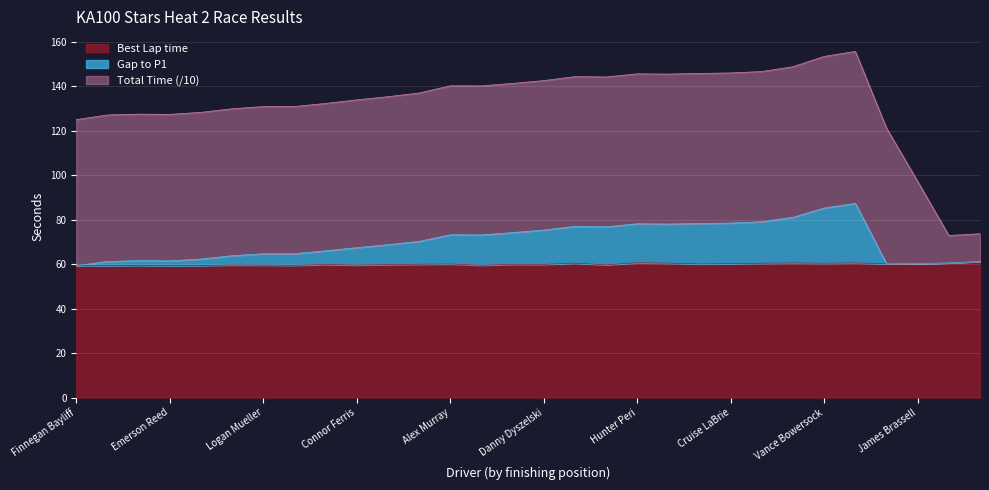

What is the lowest value of the Best Lap time series?

59.3